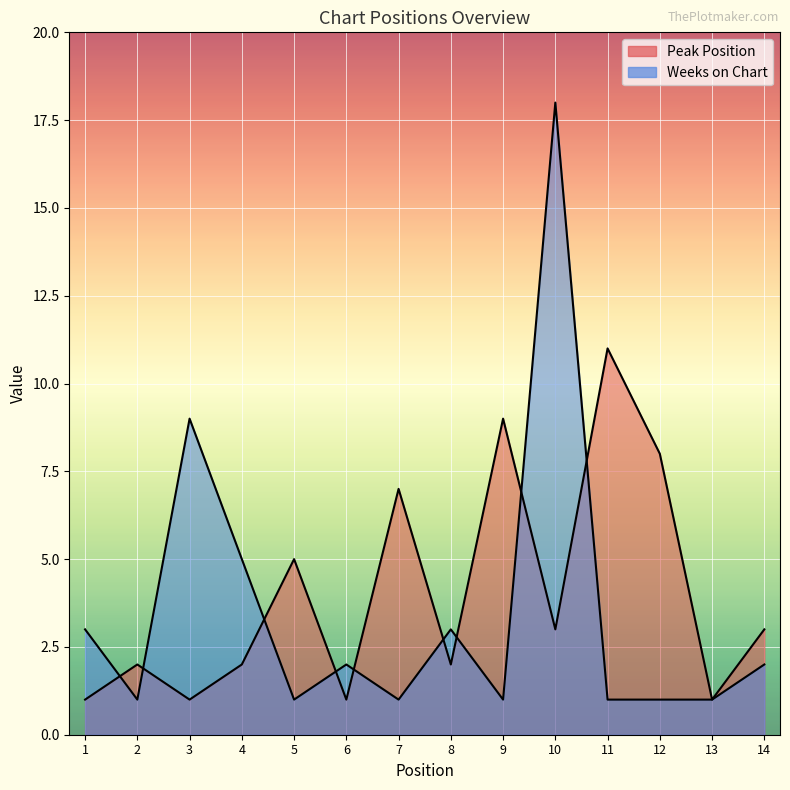

What is the difference between the Weeks on Chart values at 12 and 8?

2